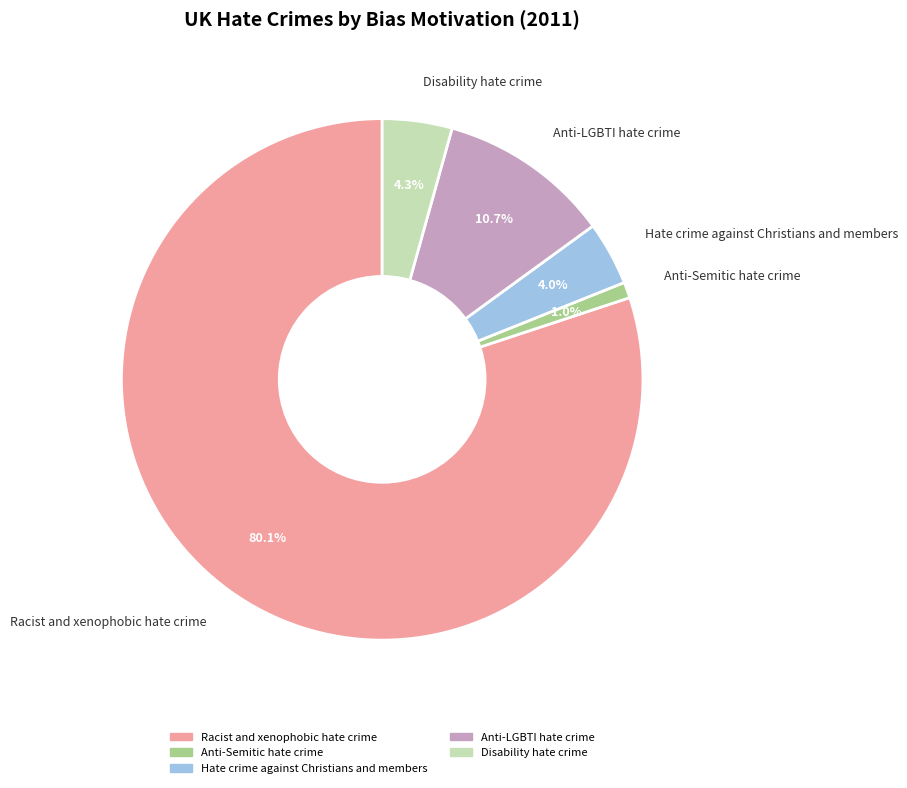

Does any single category account for the majority?

Yes